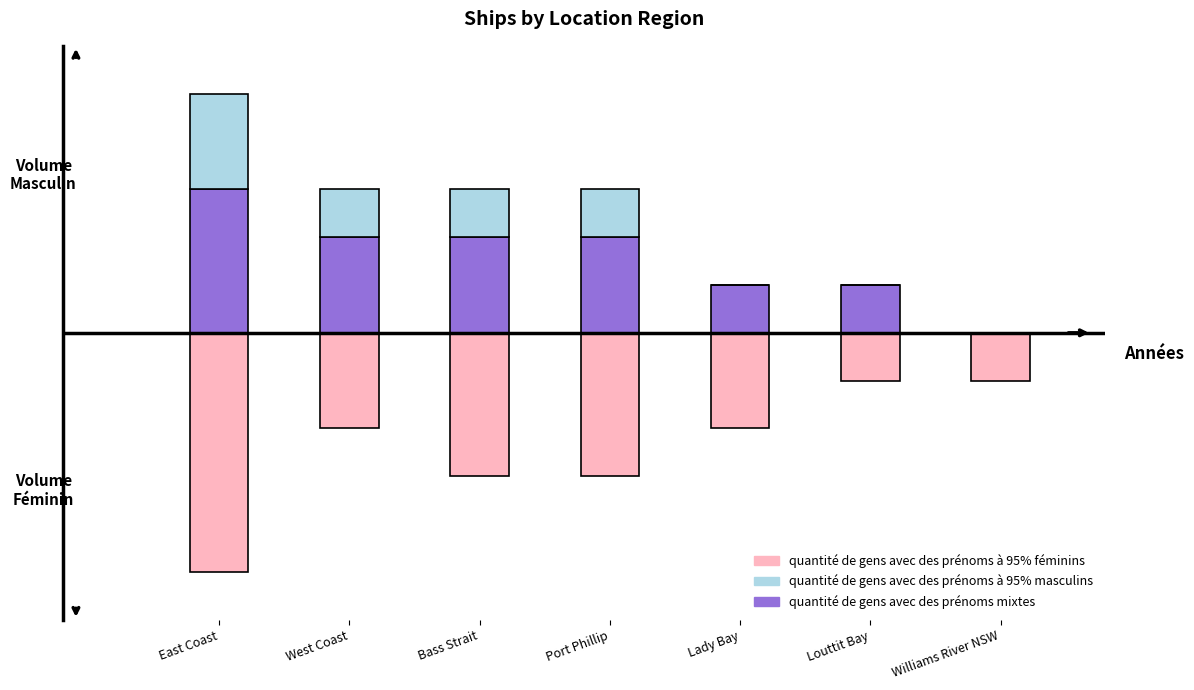

Read the quantité de gens avec des prénoms mixtes value at East Coast.

3